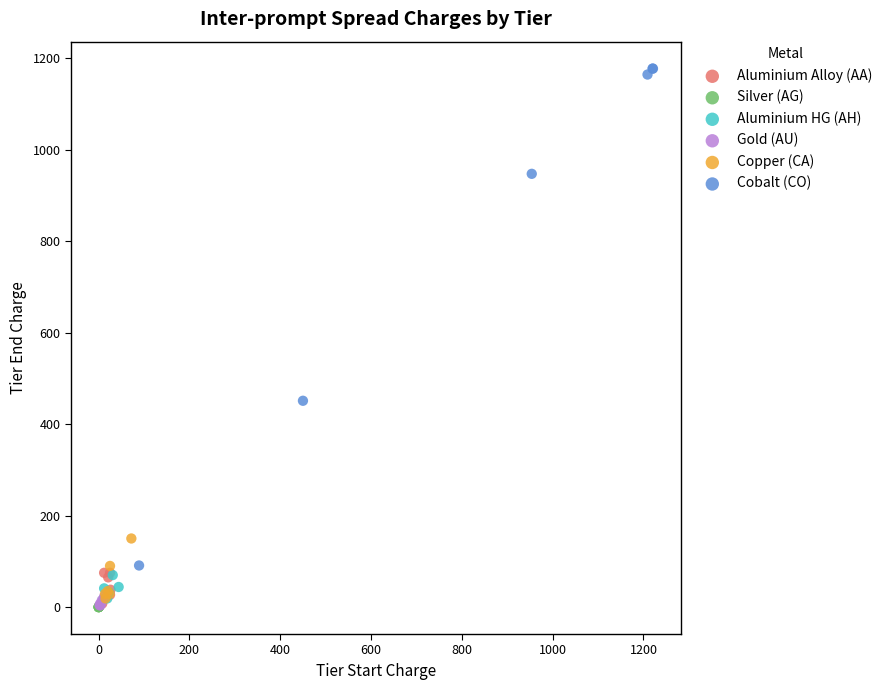

Which series reaches the maximum Y coordinate?

Cobalt (CO)